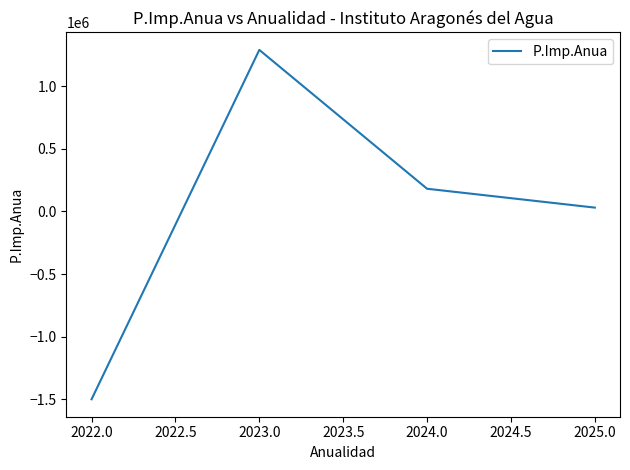

Count the number of data series in this chart.

1